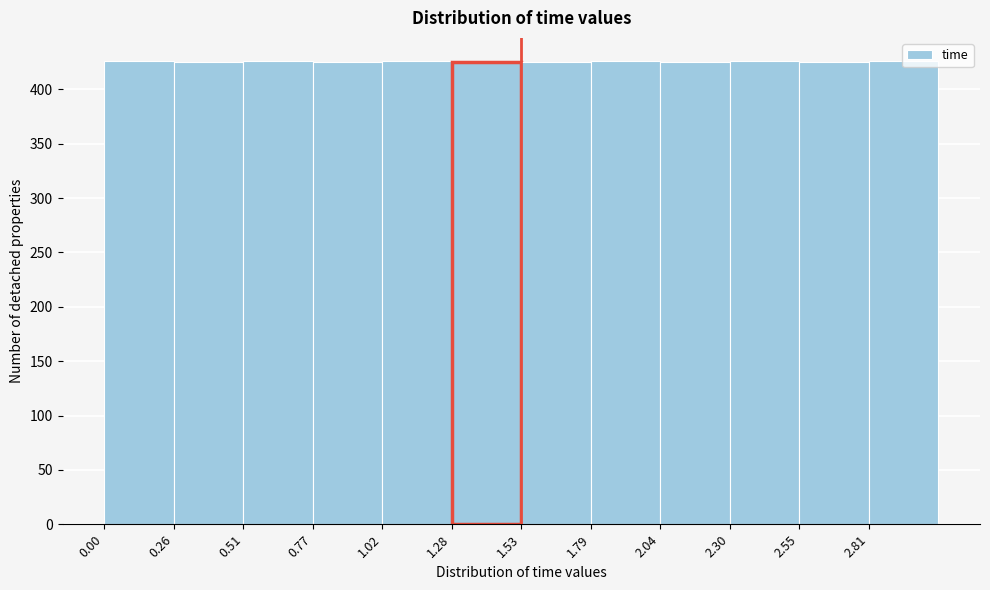

Reading left to right, transcribe this chart: for each bar, give the range it covers on the x-axis and its height. Neither the bar edges nor the heights are printed on the chart, so give them approximately, as read against the axes.

0.00 to 0.25: 425
0.25 to 0.50: 425
0.50 to 0.75: 425
0.75 to 1.00: 425
1.00 to 1.30: 425
1.30 to 1.55: 425
1.55 to 1.80: 425
1.80 to 2.05: 425
2.05 to 2.30: 425
2.30 to 2.55: 425
2.55 to 2.80: 425
2.80 to 3.05: 425